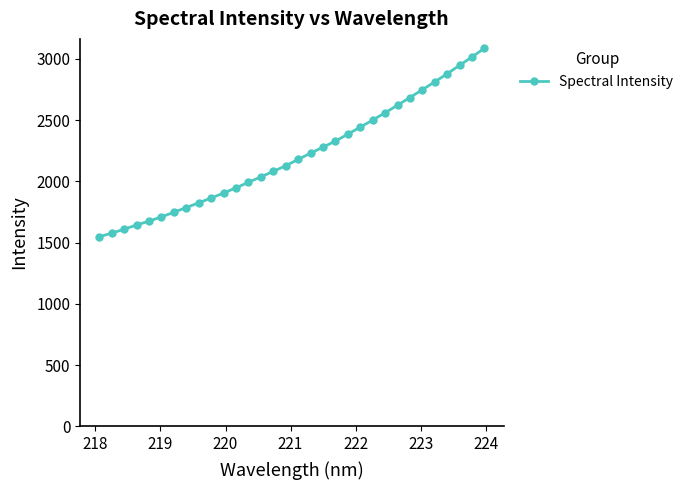

What is the minimum value shown in the chart?

1547.6